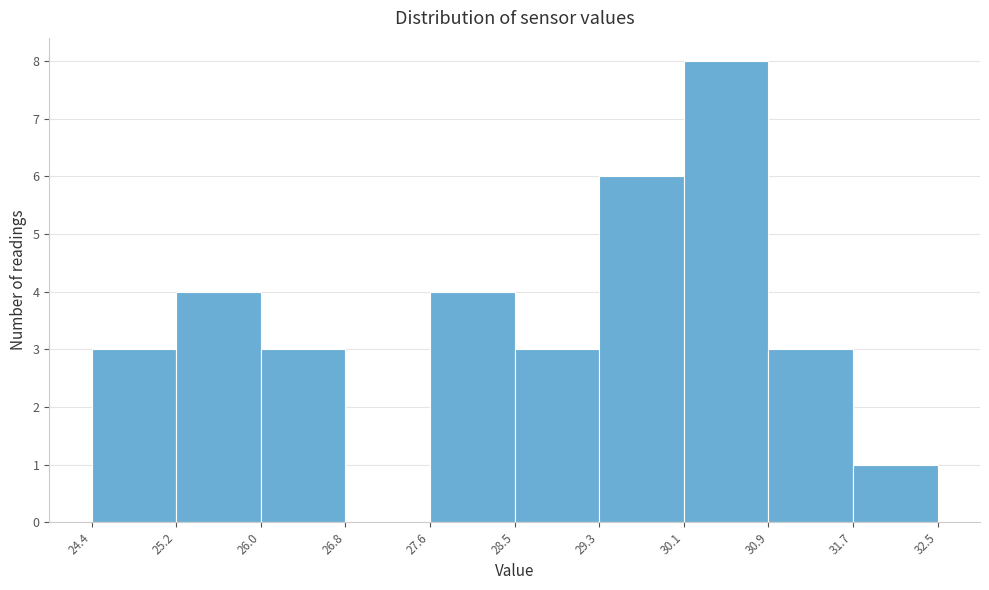

Reading left to right, transcribe this chart: for each bar, give the range it covers on the x-axis and its height. The values are not printed on the chart, so give them approximately, as read against the axis.

24.4 to 25.2: 3
25.2 to 26.0: 4
26.0 to 26.8: 3
26.8 to 27.6: 0
27.6 to 28.5: 4
28.5 to 29.3: 3
29.3 to 30.1: 6
30.1 to 30.9: 8
30.9 to 31.7: 3
31.7 to 32.5: 1